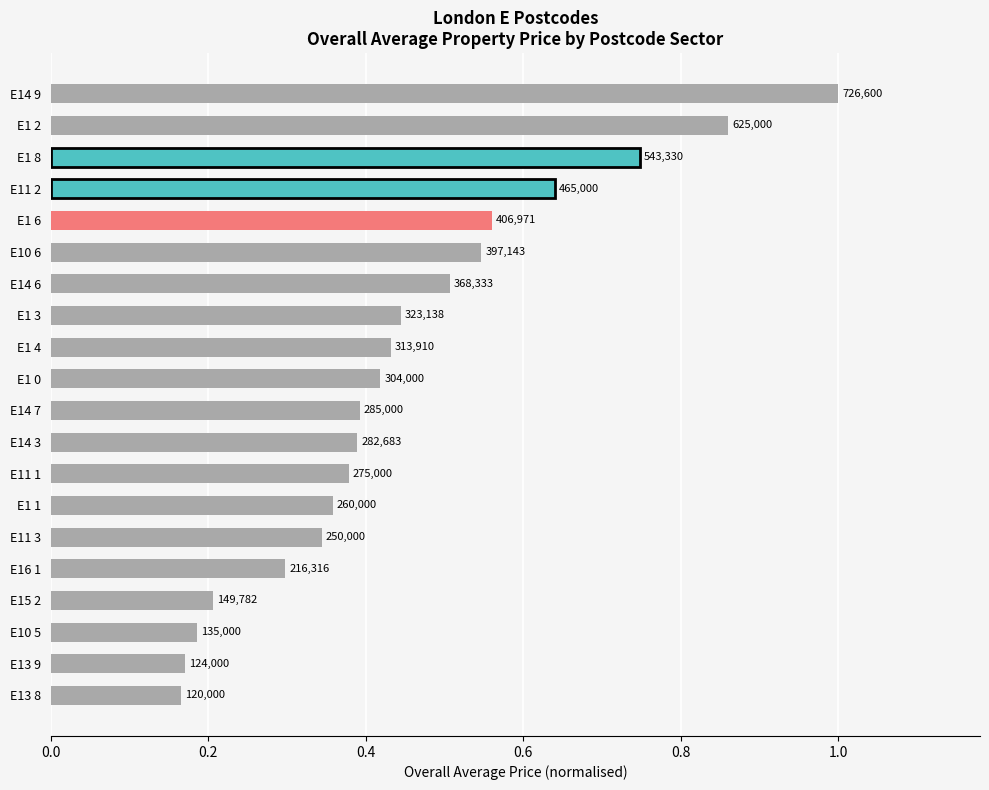

How many values are between 0 and 1?

20